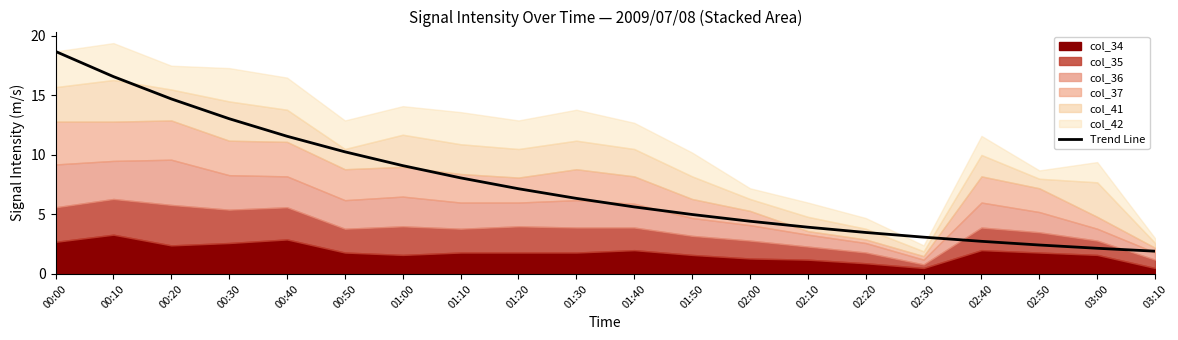

Where does the data first go above 6?

00:00